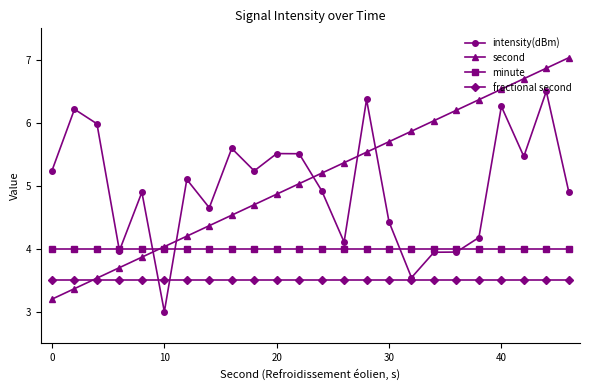

True or false: intensity(dBm) and fractional second cross at least once.

True